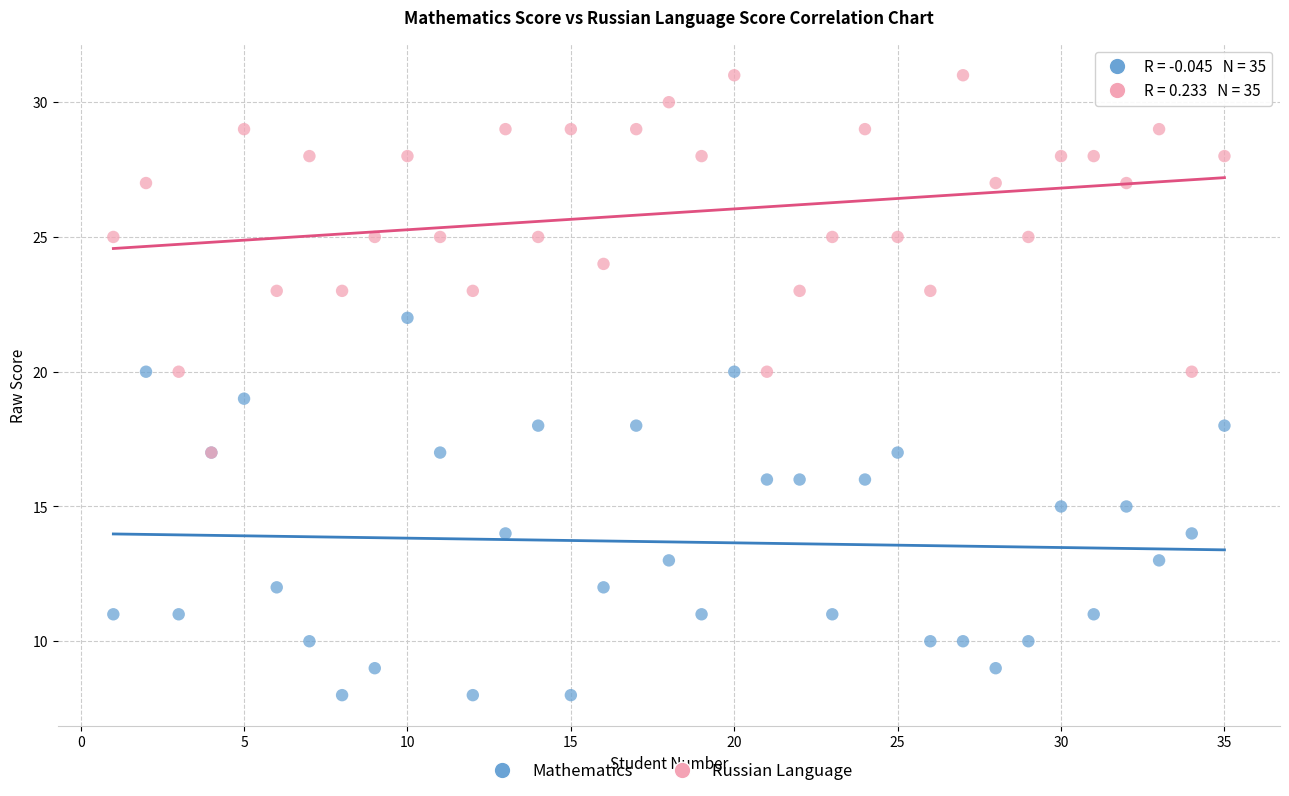

What are all the series names shown in the legend?

Mathematics, Russian Language